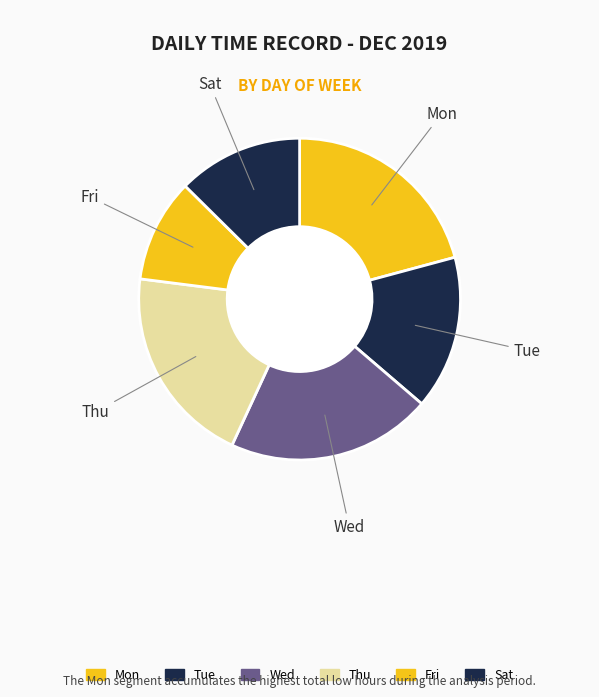

Count the number of slices in the pie.

6